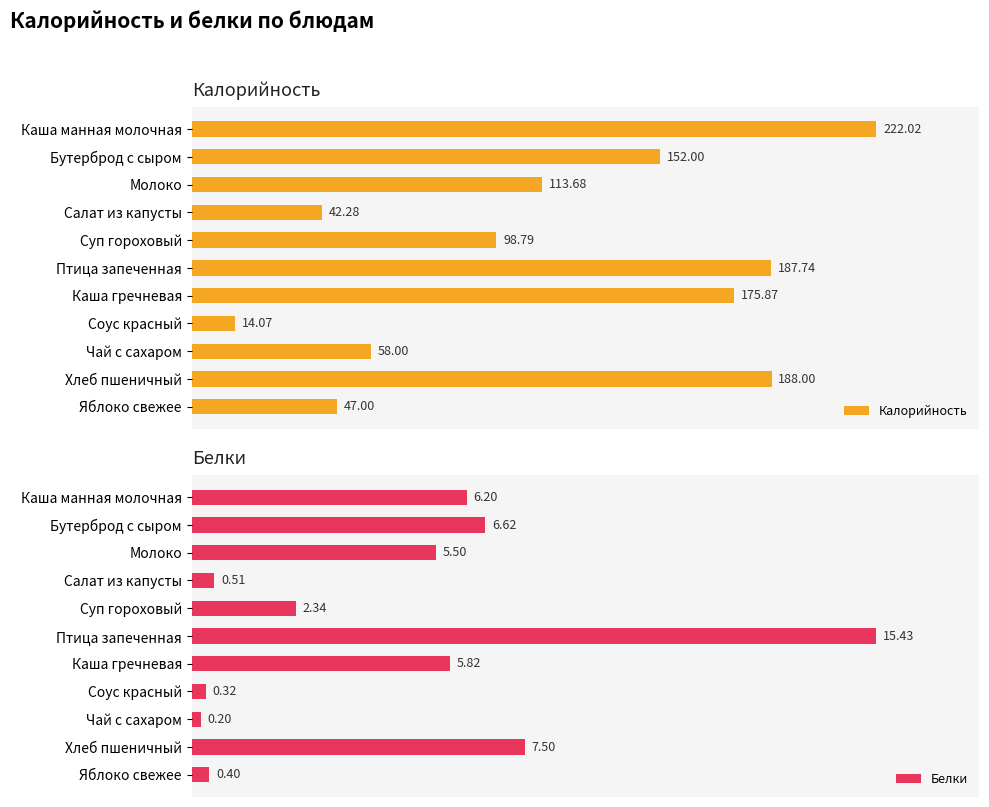

Which category has the lowest value in the Калорийность series?

Соус красный